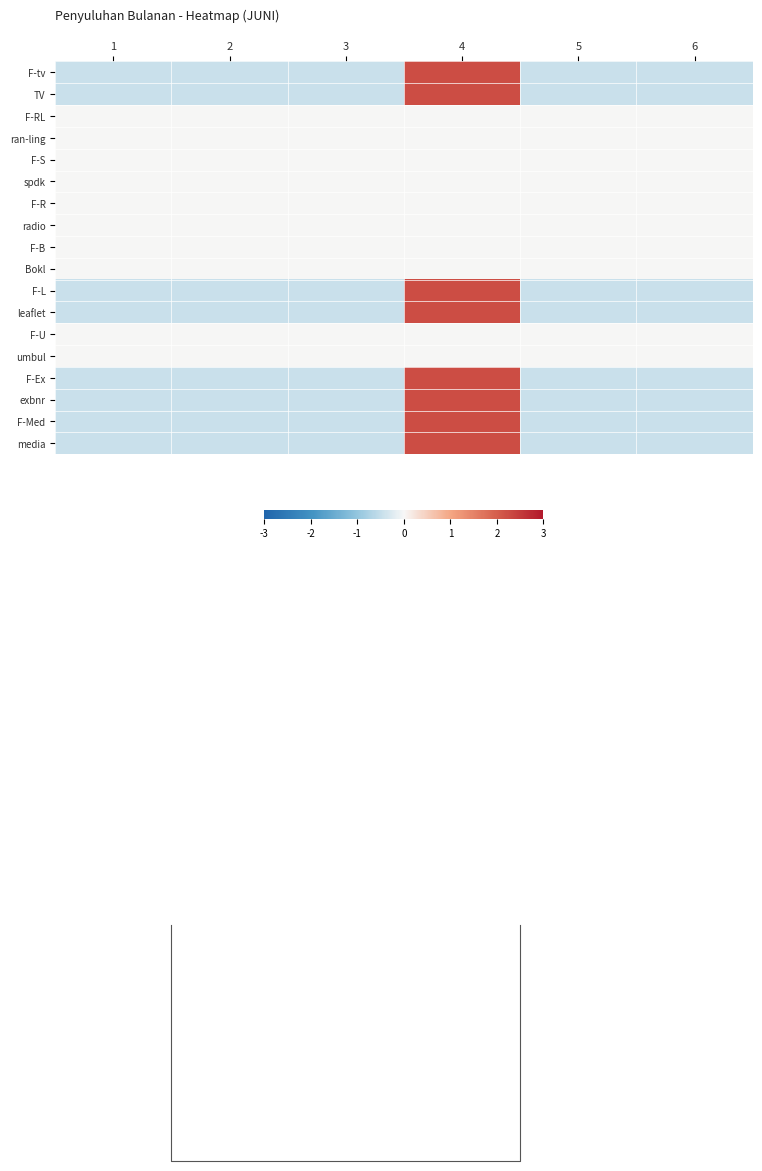

What is the minimum value shown in the chart?

-0.4